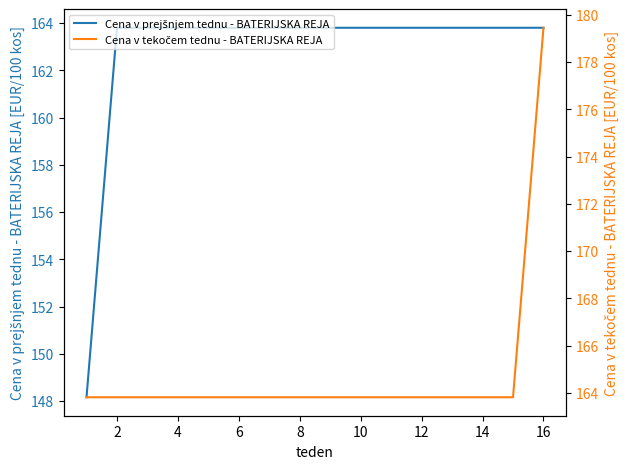

Does the chart have visible grid lines?

No